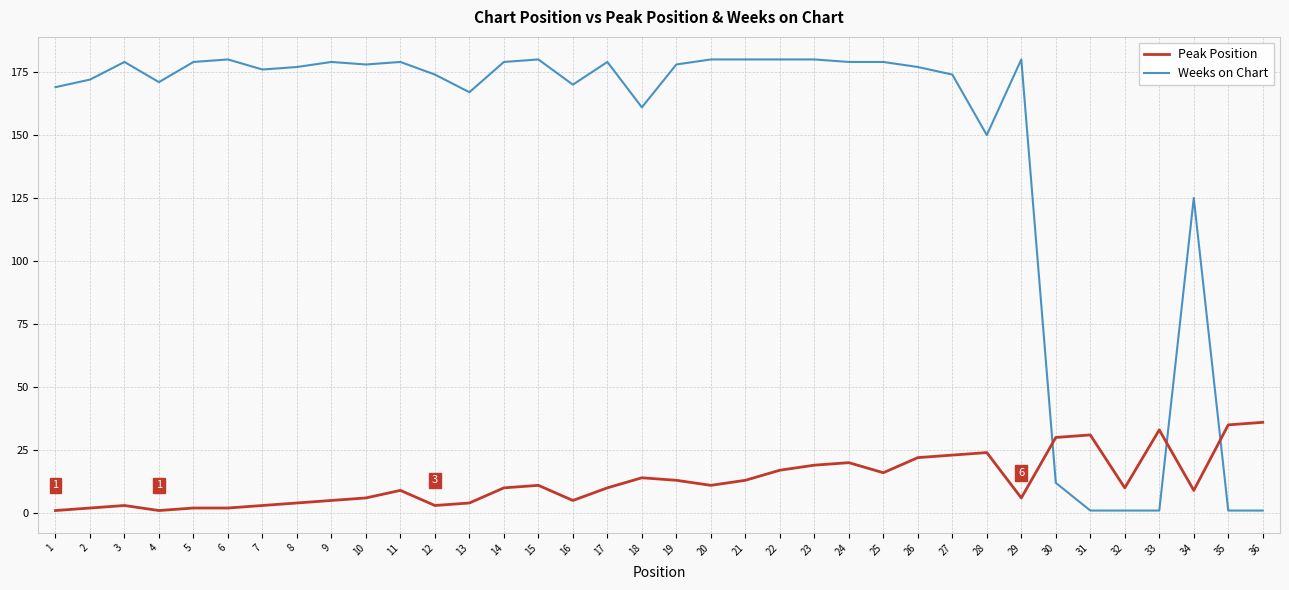

Where do Peak Position and Weeks on Chart first cross each other?

29 and 30